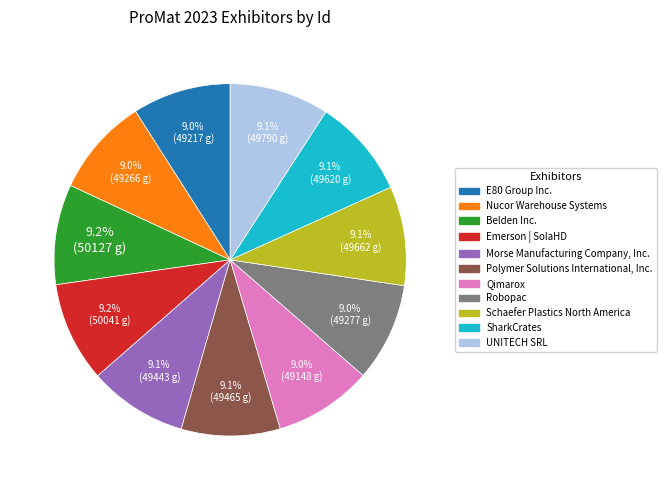

Is there a majority slice in this chart?

No